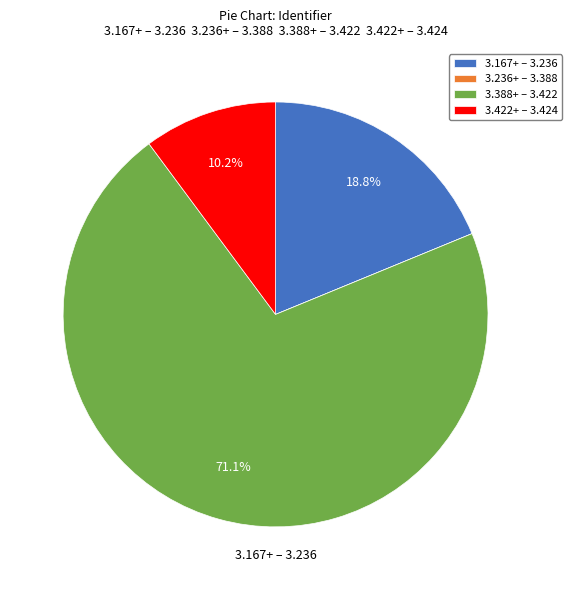

Between 3.388+ – 3.422 and 3.422+ – 3.424, which is larger?

3.388+ – 3.422